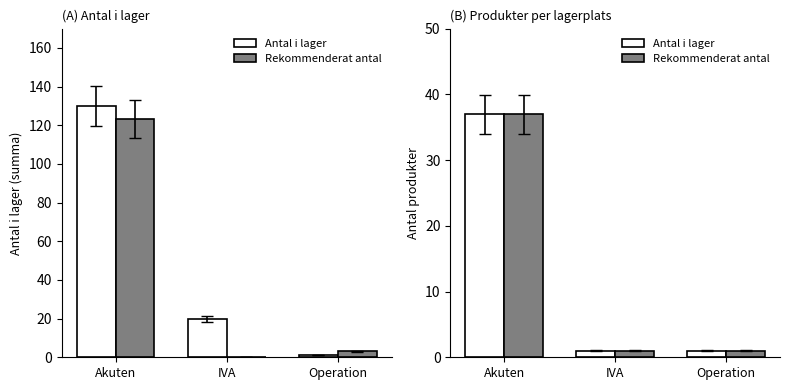

Are the bars horizontal?

No